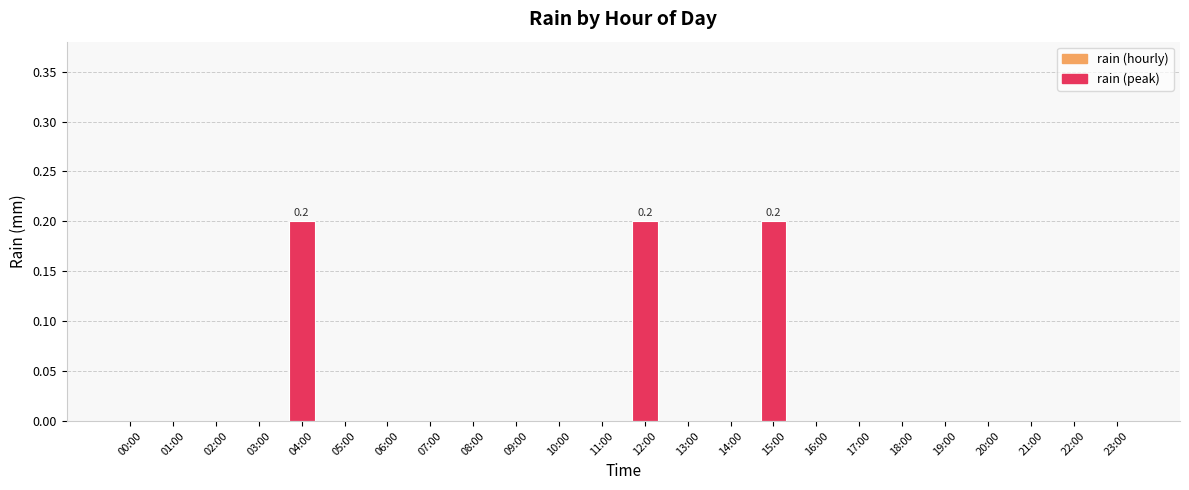

Is it true that the value at 00:00 is 0.0?

True